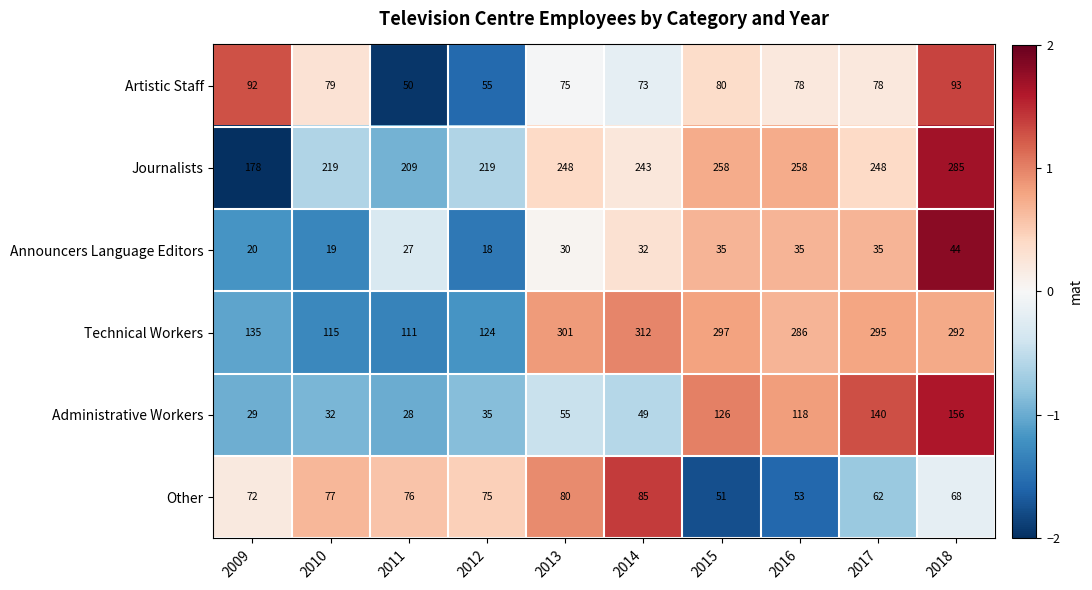

What is the approximate value of Technical Workers at 2013?

301